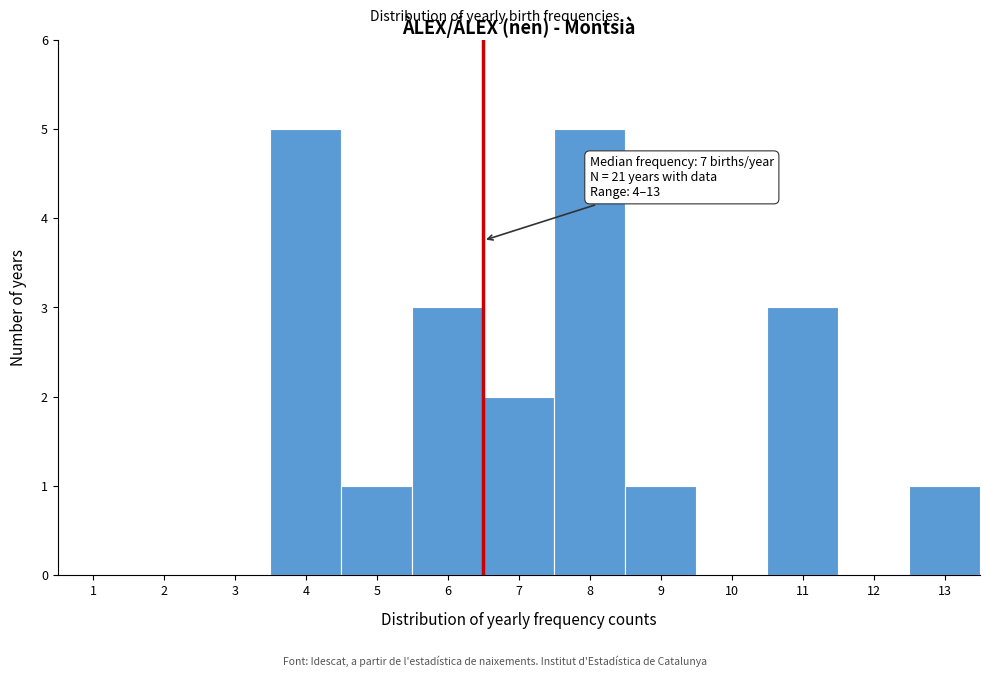

Reading left to right, transcribe all the data shown in this chart.

1=0	2=0	3=0	4=5	5=1	6=3	7=2	8=5	9=1	10=0	11=3	12=0	13=1